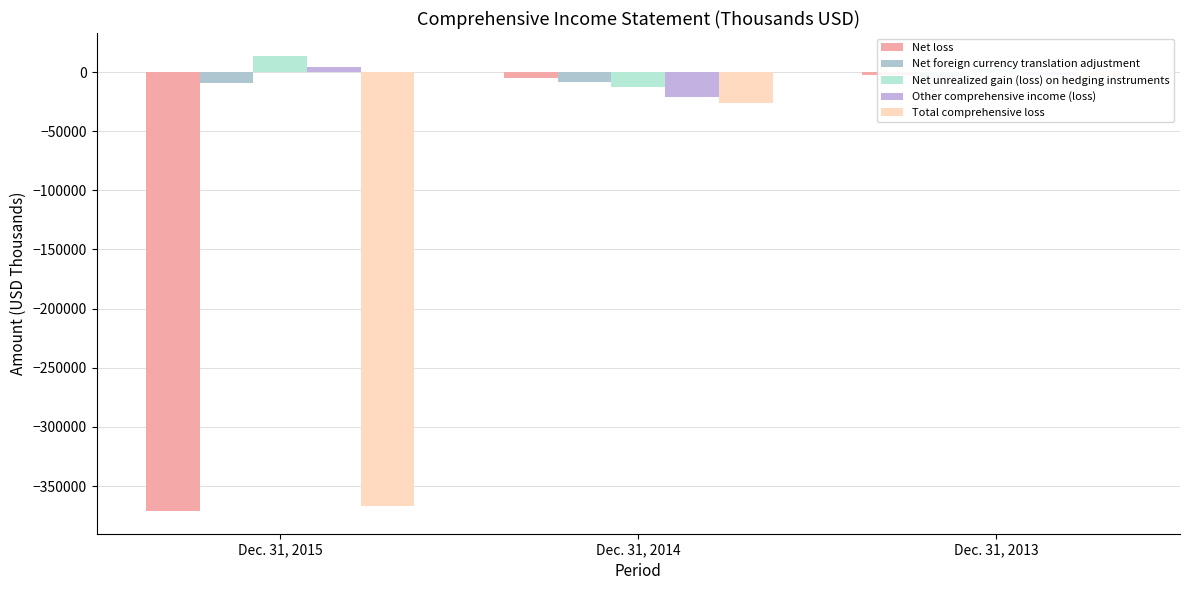

What is the sum of the Net loss values at Dec. 31, 2015 and Dec. 31, 2014?

-376048